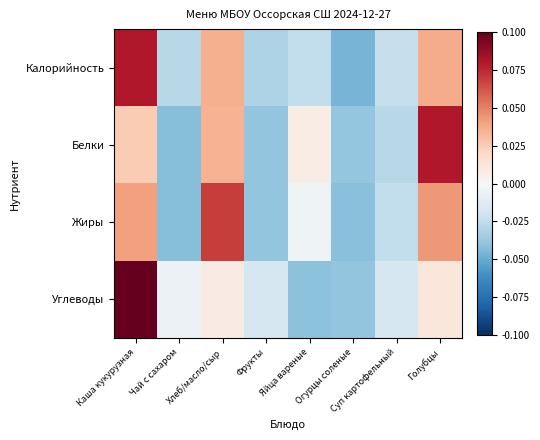

What is the difference between the highest and lowest values at Голубцы?

0.1